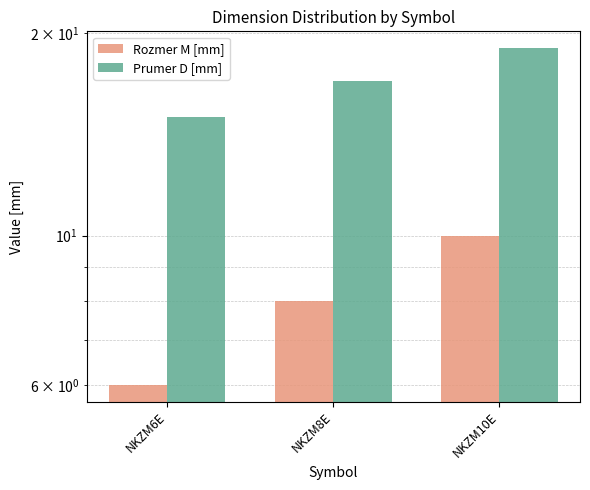

How many bars are there in each group?

2